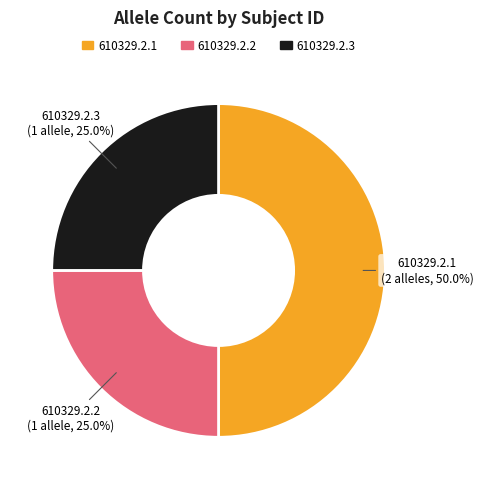

What portion of the pie excludes 610329.2.2?

75.0%